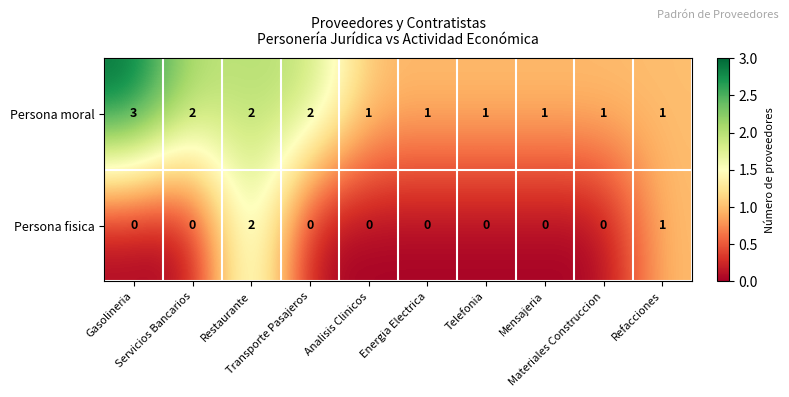

At which category does the chart reach its peak across all series?

Gasolineria